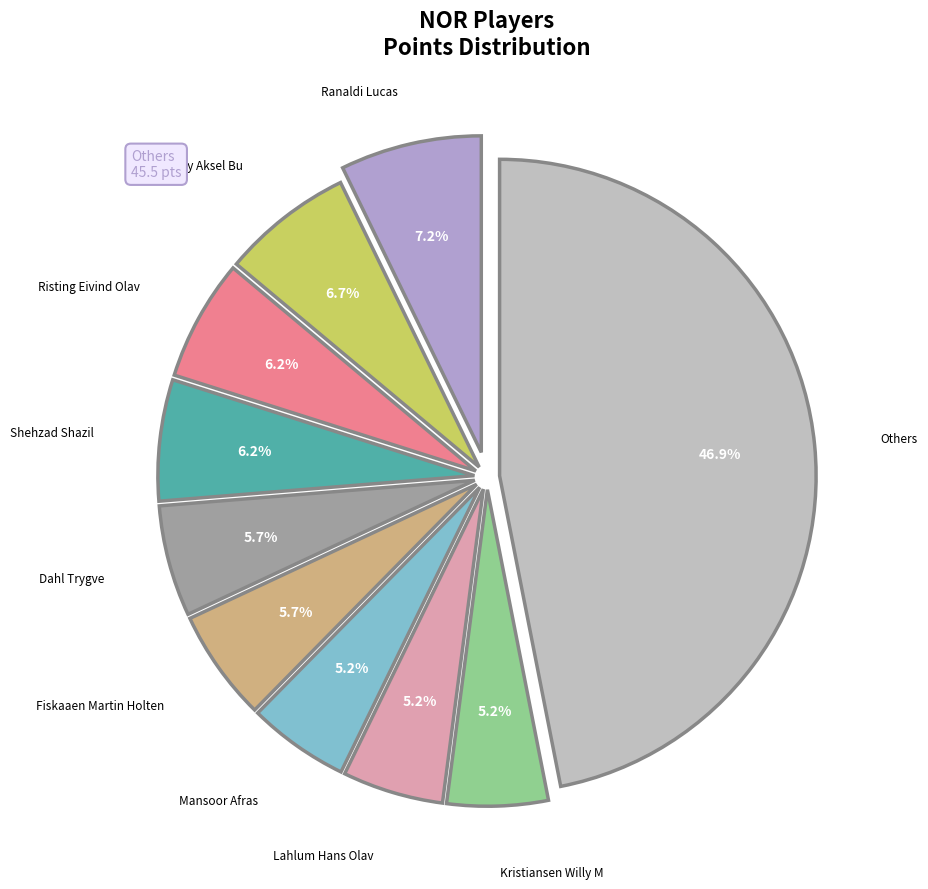

Approximately how many times larger is the value at Risting Eivind Olav compared to Kvaloy Aksel Bu?

0.9